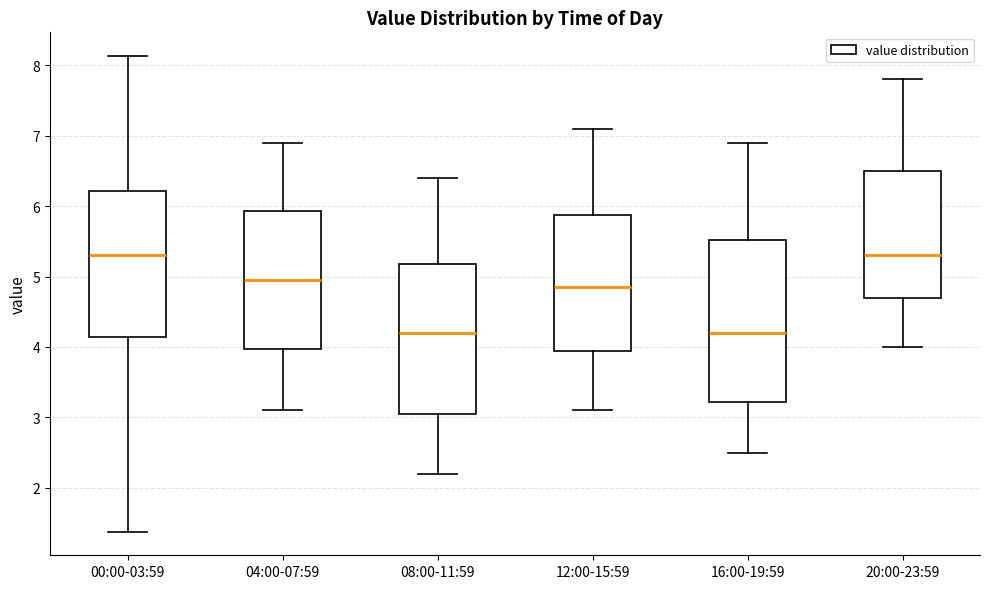

Comparing the boxes themselves (not the whiskers), which one is the tallest?

16:00-19:59